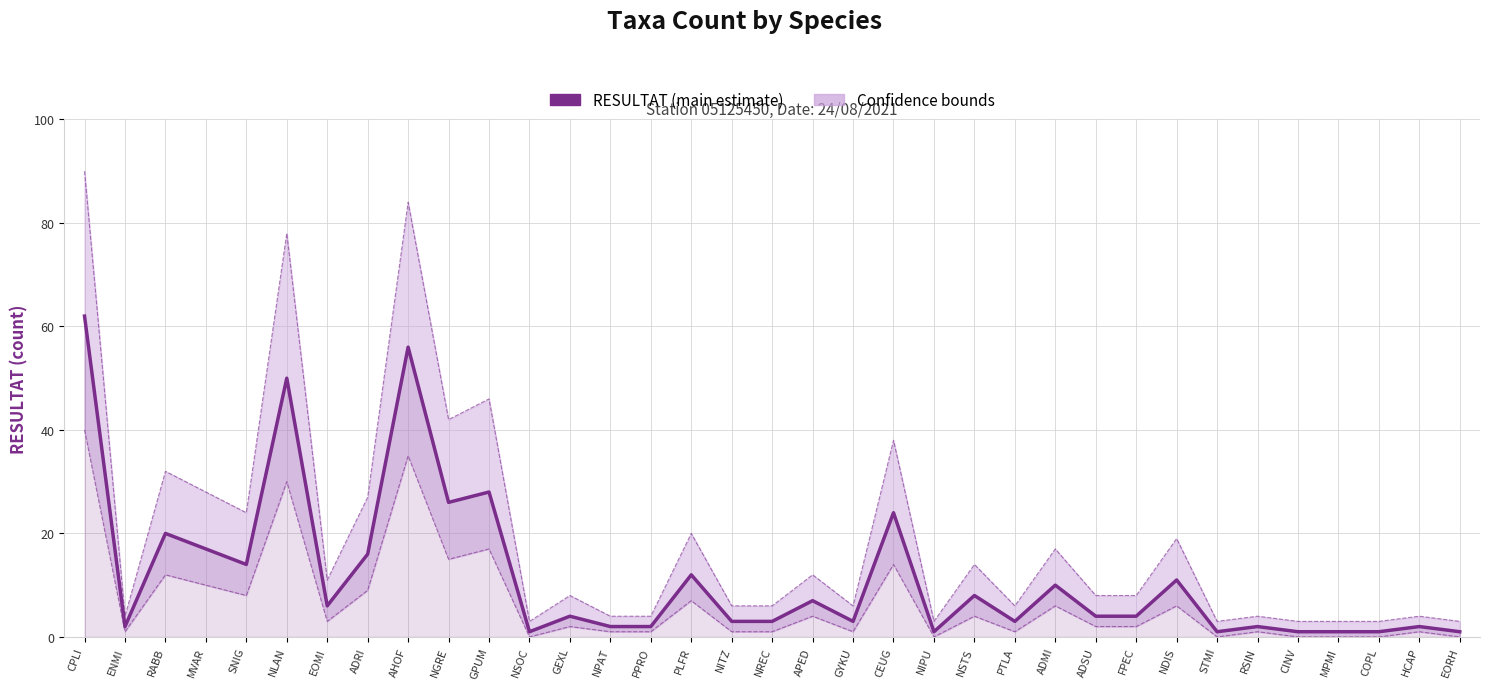

Which series has the largest total across all categories?

Upper bound